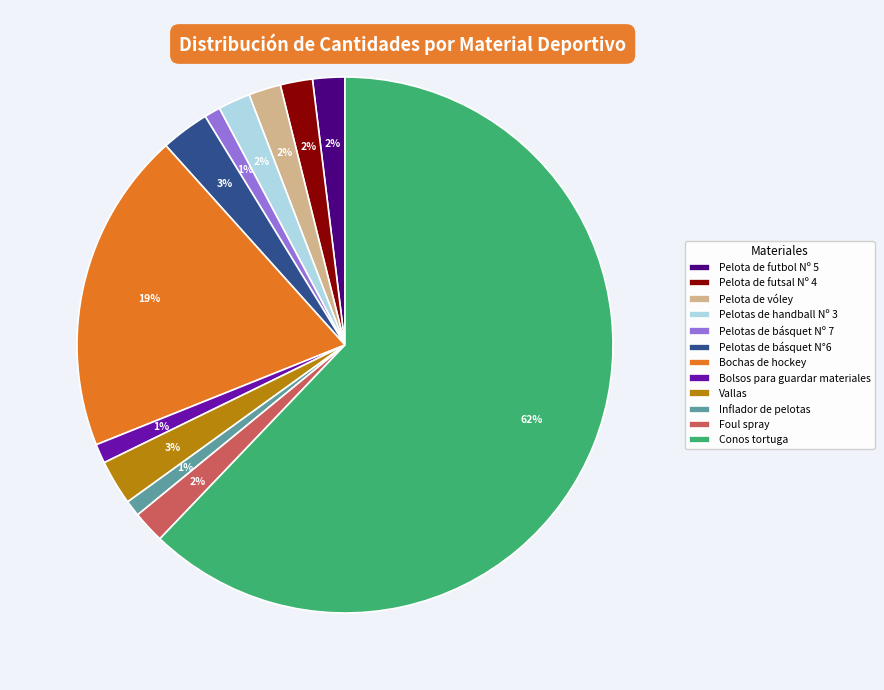

Is it true that Pelota de futbol Nº 5 is 14% of the pie?

False